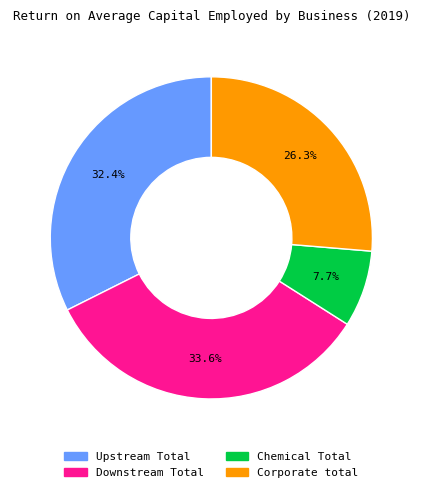

How many slices are in this pie chart?

4